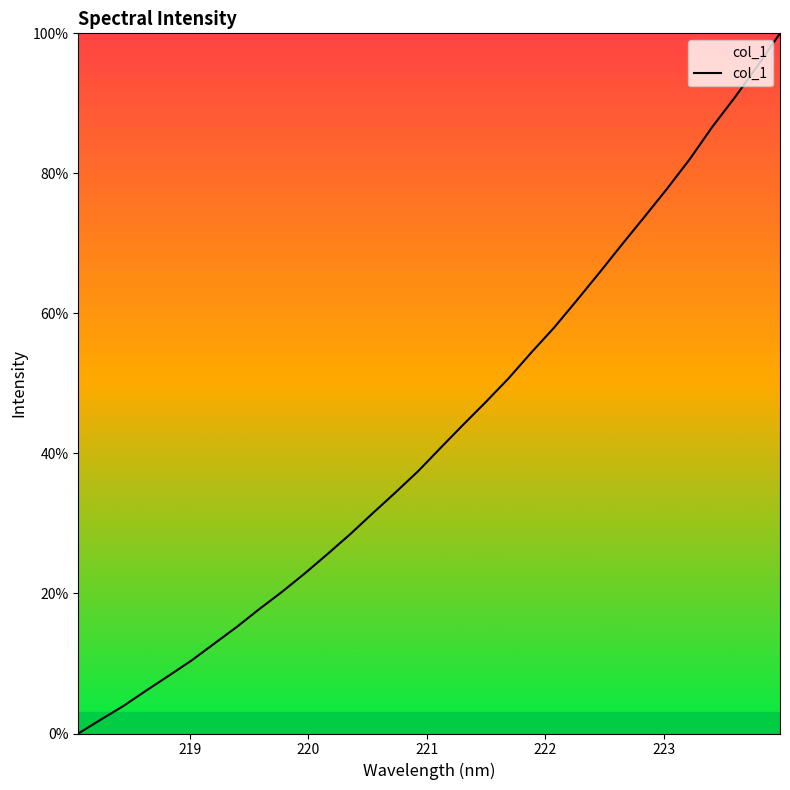

What is the maximum value shown in the chart?

100.0